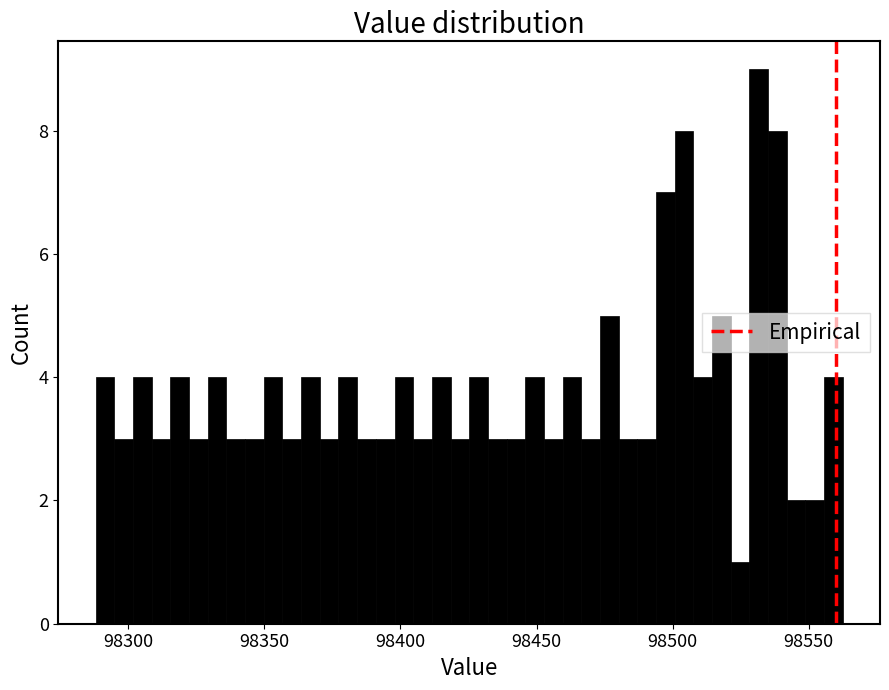

Read against the x-axis, roughly where is the centre of the tallest bar?

98530